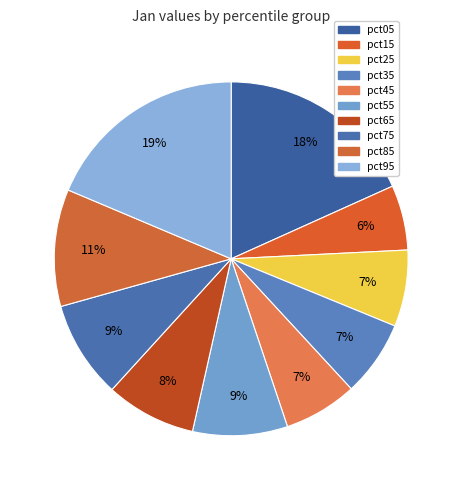

Which category has the biggest portion of the pie?

pct95